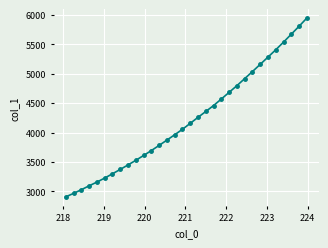

What is the value of the 32nd point from the left?

5942.9